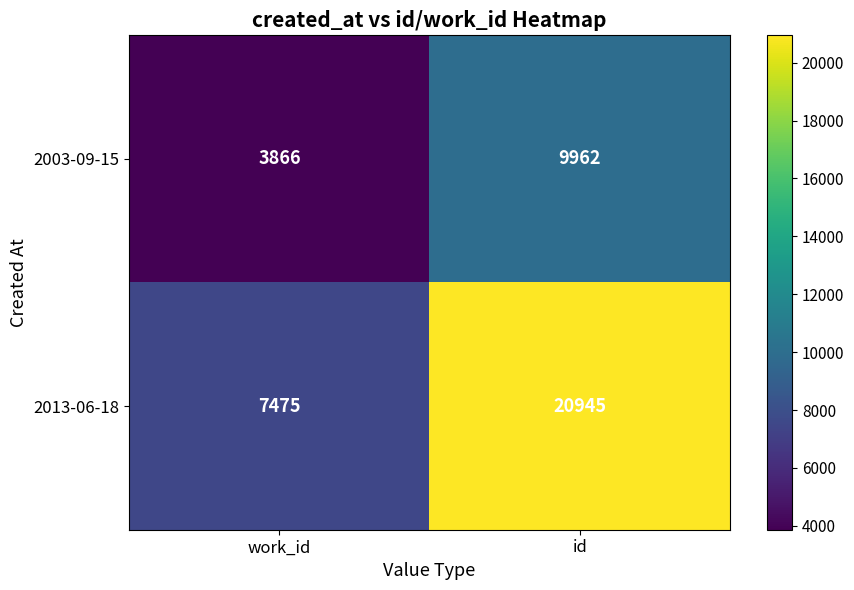

List the series in order of their overall mean, lowest first.

2003-09-15, 2013-06-18